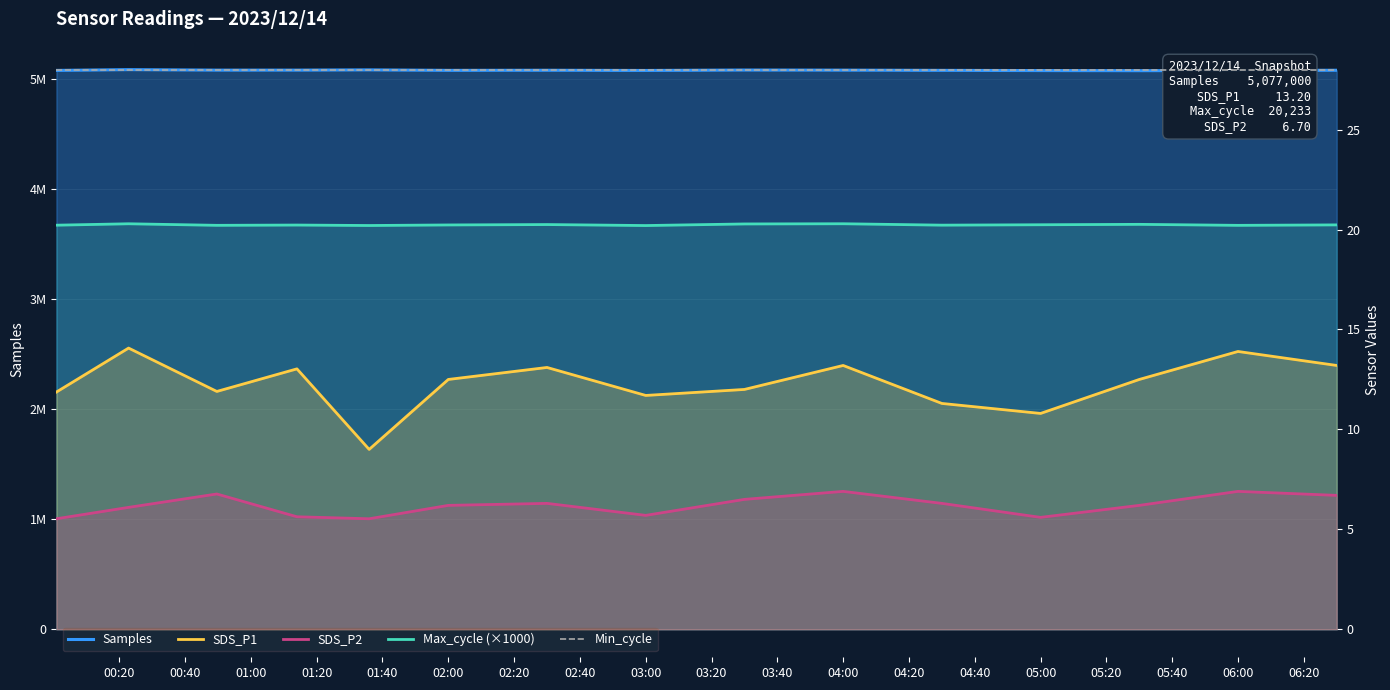

What is the difference between the maximum and minimum values in the Samples series?

9422.0